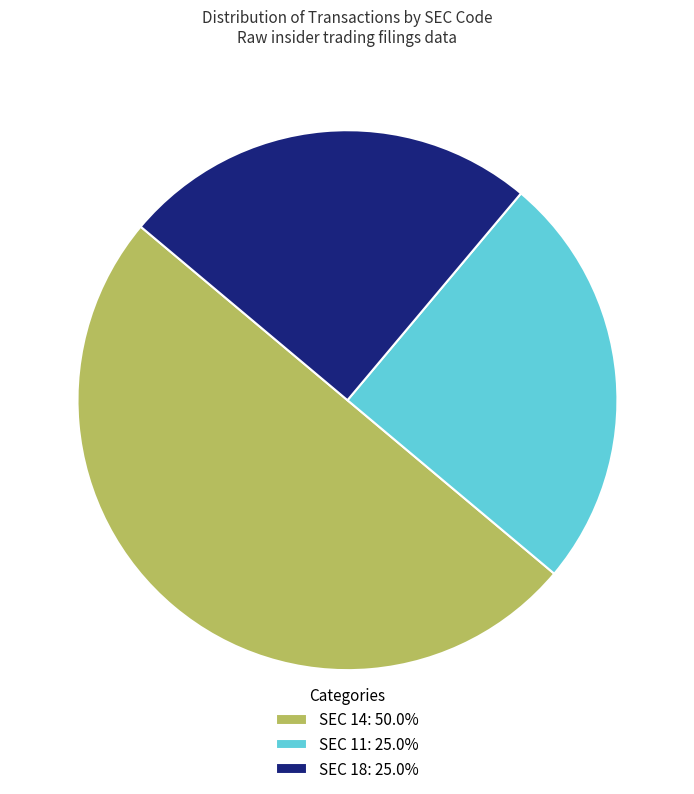

Approximately how many times larger is the value at SEC 11: 25.0% compared to SEC 18: 25.0%?

1.0